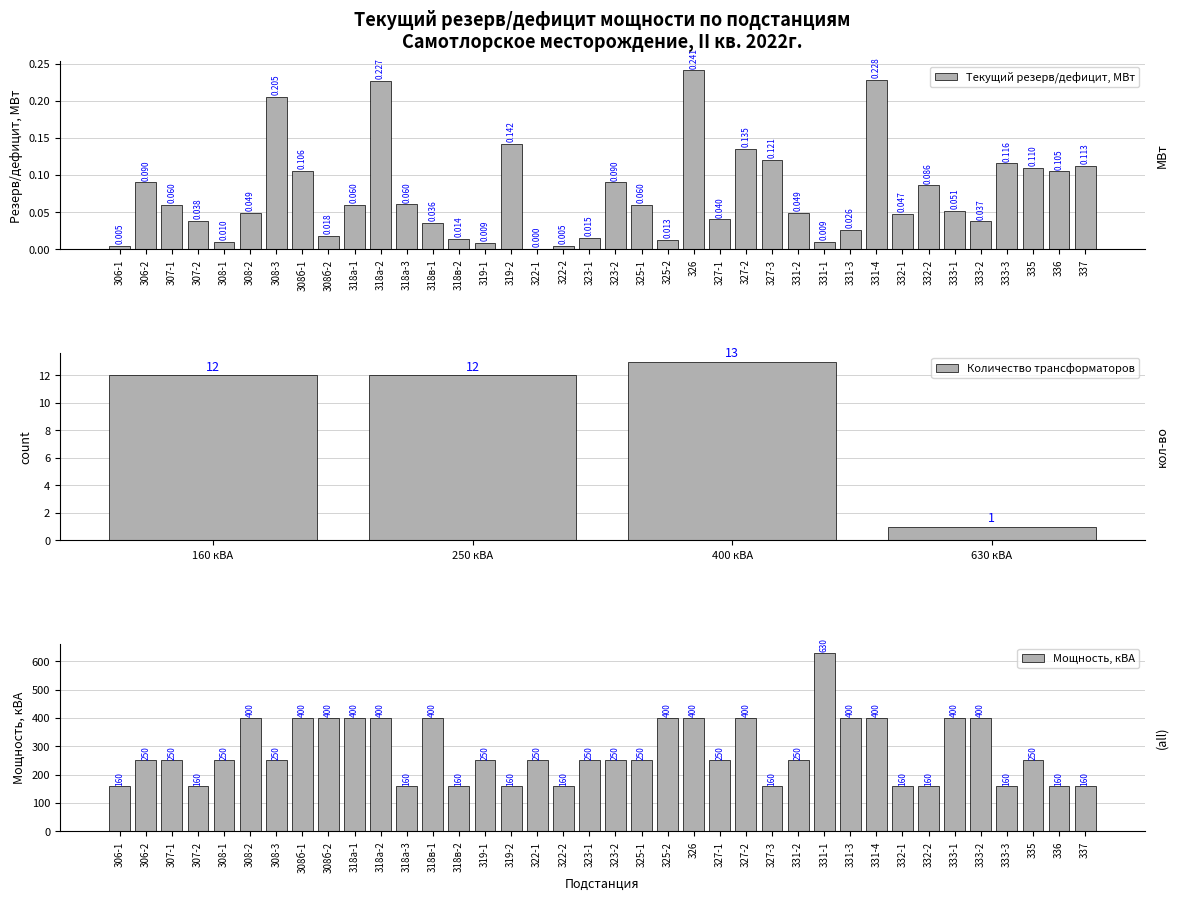

What is the label of the 33rd bar from the left?

333-1